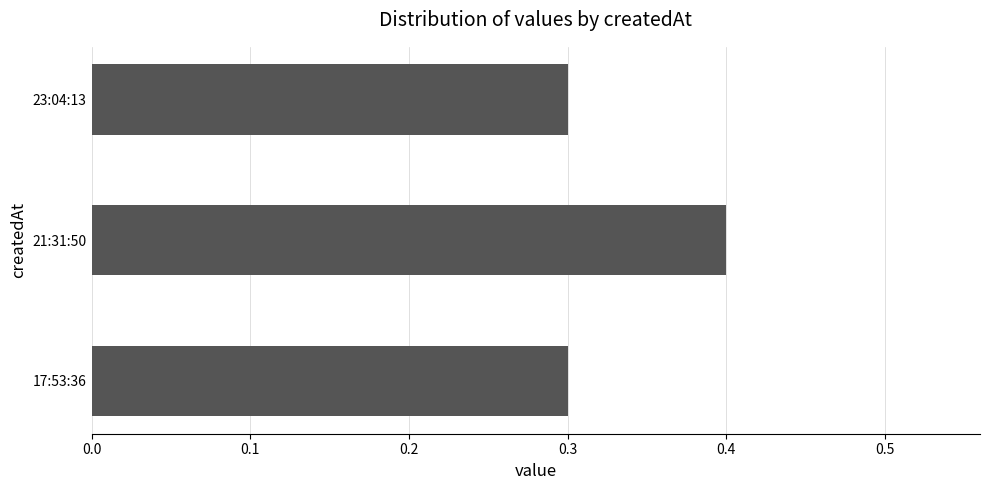

The chart shows a value of 0.1 at 23:04:13. True or false?

False